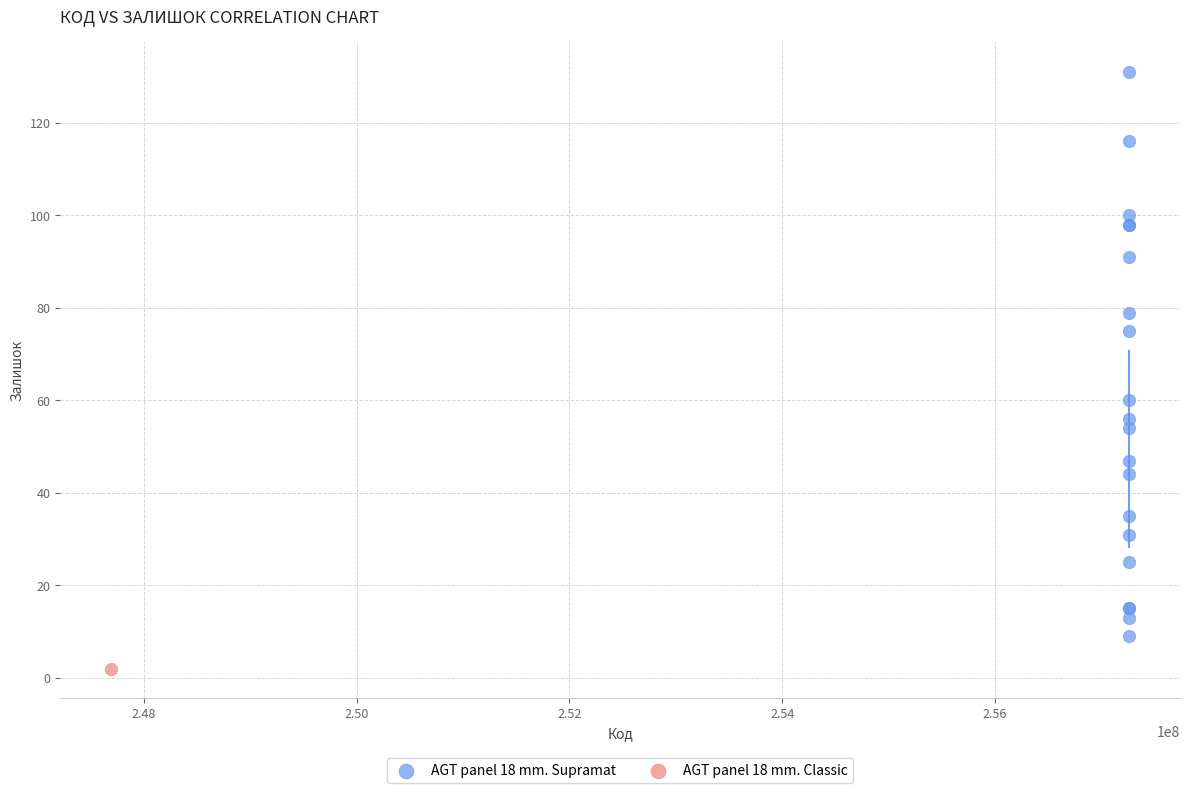

What are all the series names shown in the legend?

AGT panel 18 mm. Supramat, AGT panel 18 mm. Classic